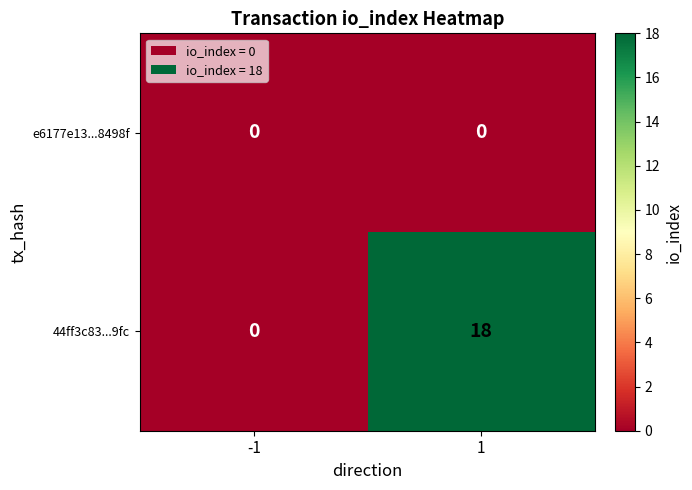

Is it true that 44ff3c83...9fc equals 10 at 1?

False